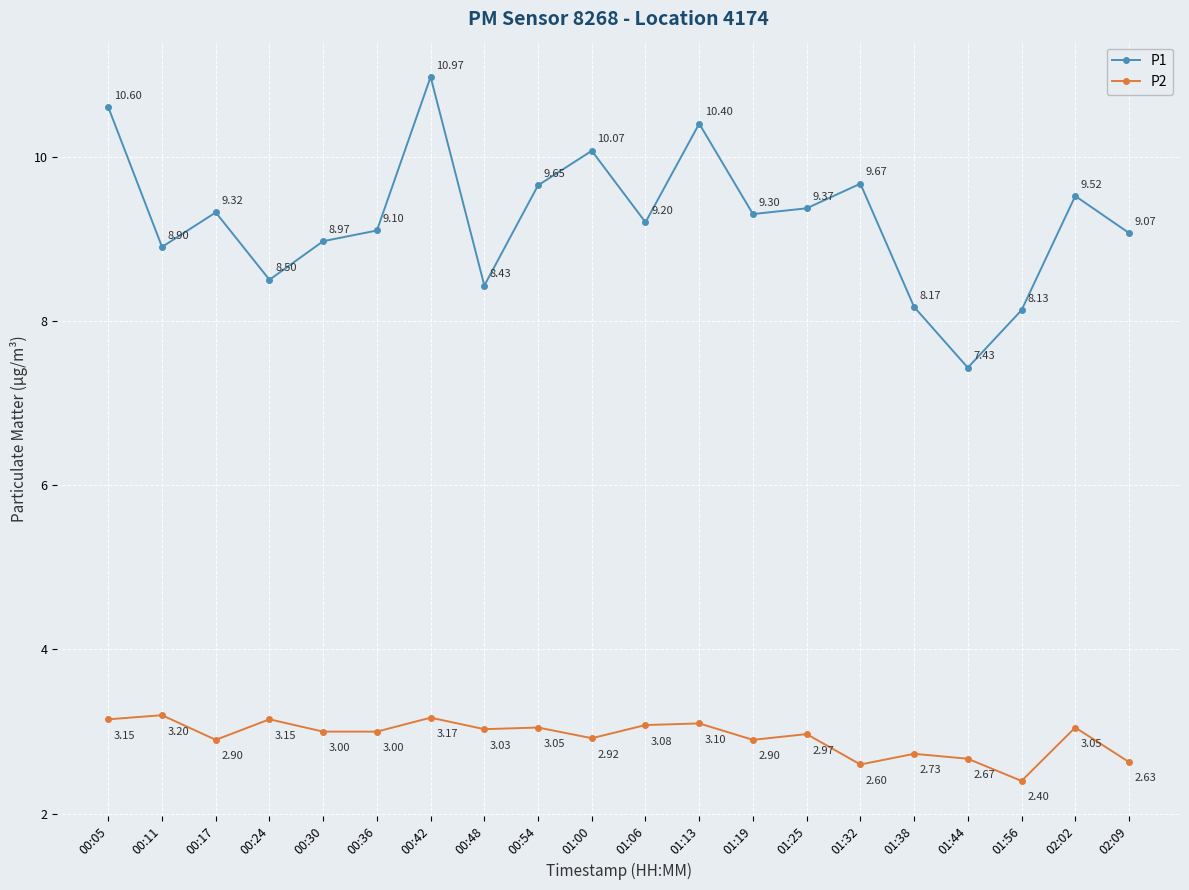

Which series changed the most between 00:30 and 00:42?

P1